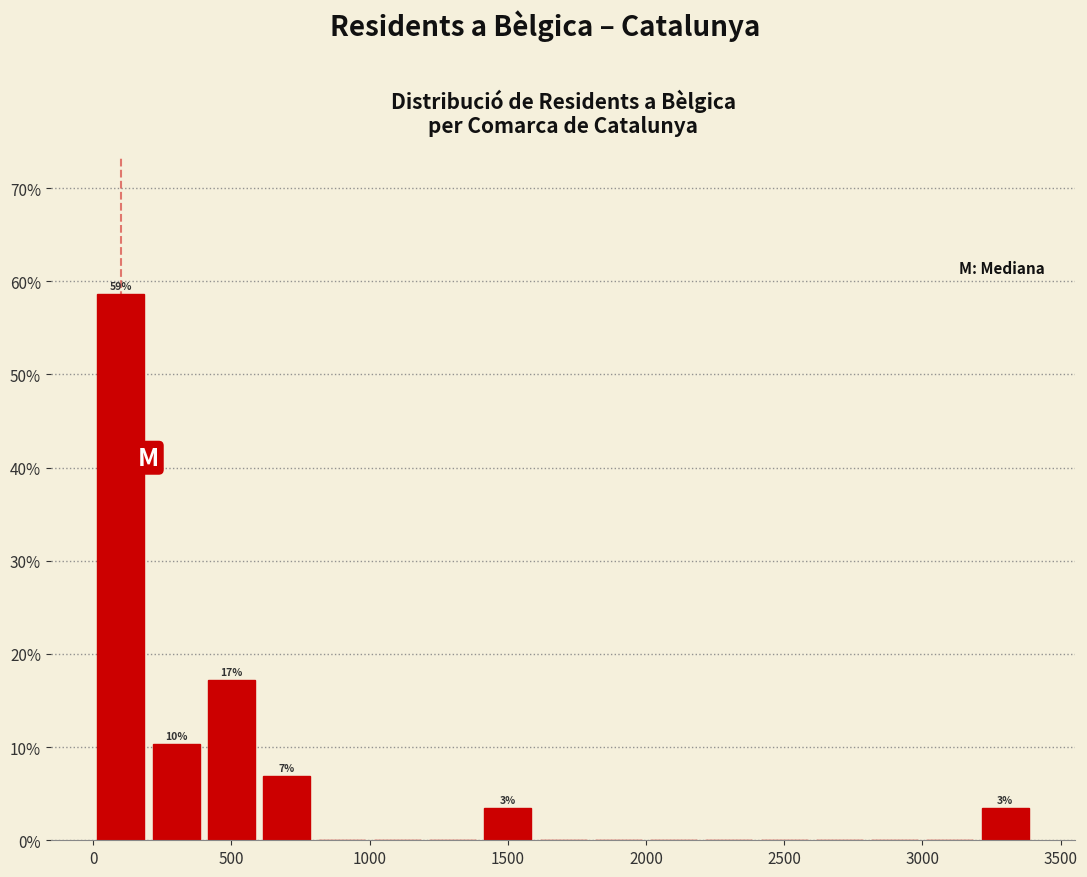

Which range on the x-axis has the tallest bar?

0 to 200